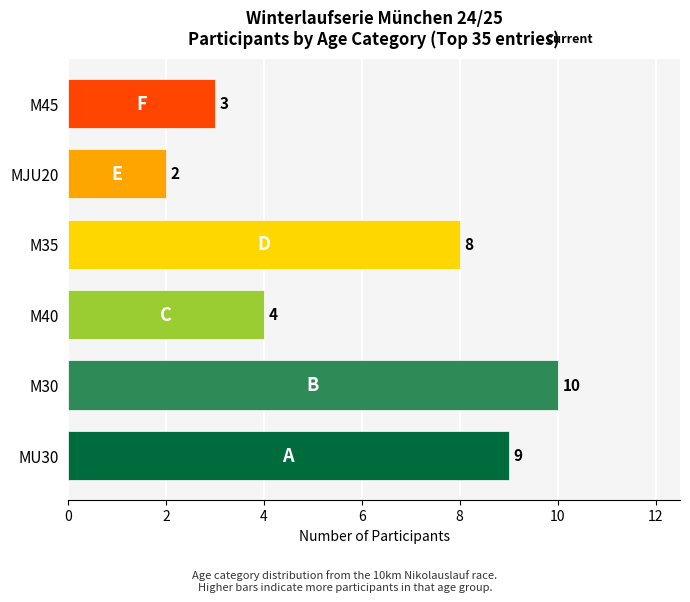

Count the values in the range 3 to 9.

4